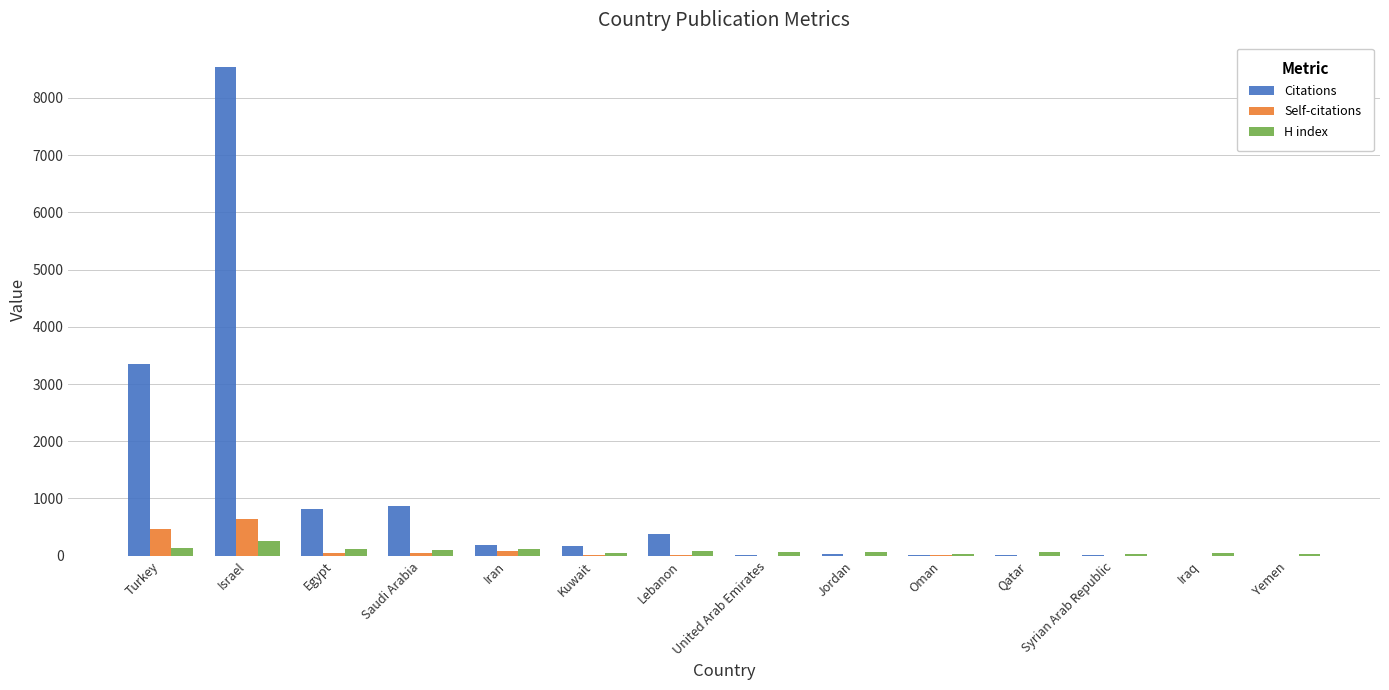

What are all the series names shown in the legend?

Citations, Self-citations, H index